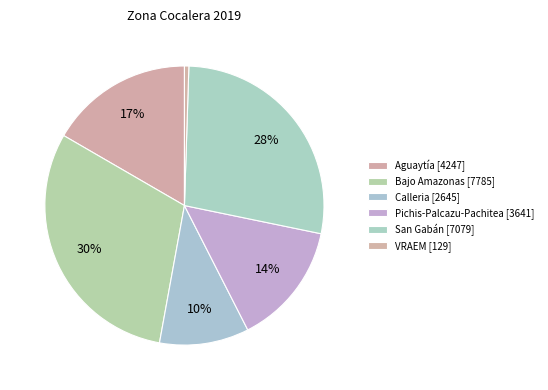

Is there a majority slice in this chart?

No